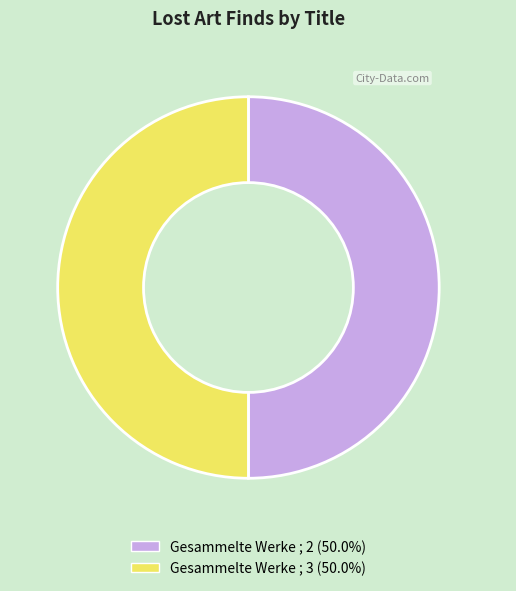

Approximately how many times larger is the value at Gesammelte Werke ; 3 (50.0%) compared to Gesammelte Werke ; 2 (50.0%)?

1.0